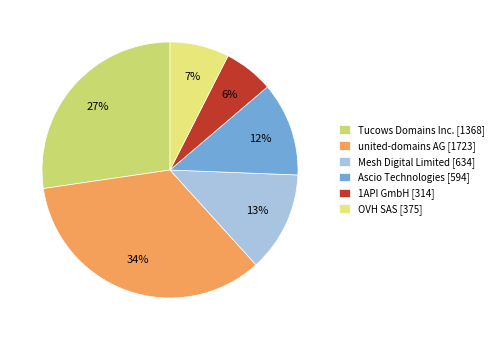

Is it true that OVH SAS [375] is 7% of the pie?

True